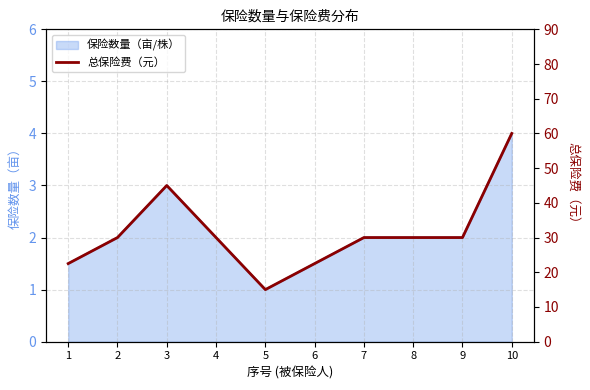

What is the value of the 2nd point from the left?

30.0